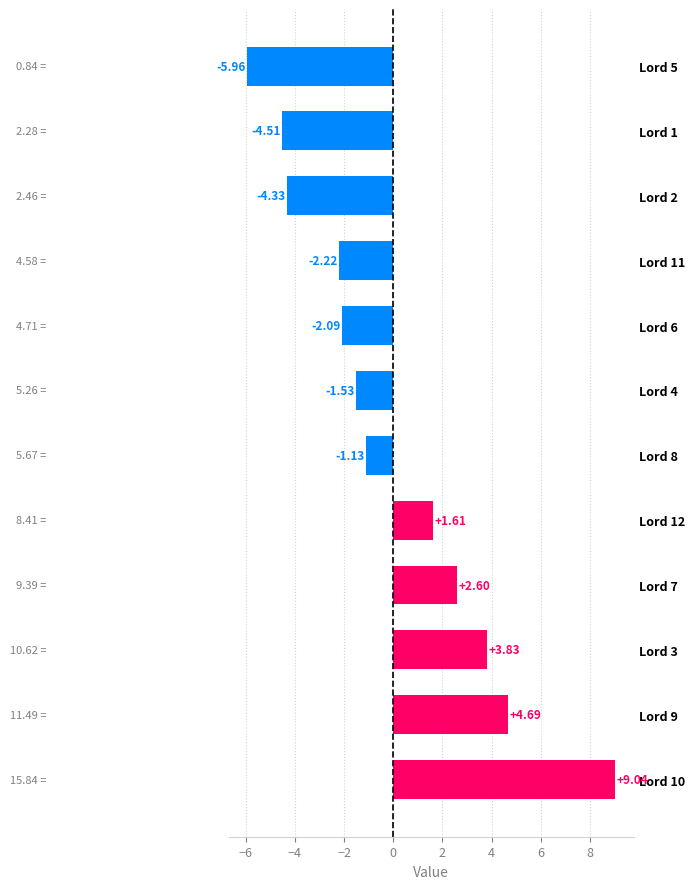

What is the difference between the second highest and second lowest values?

9.2